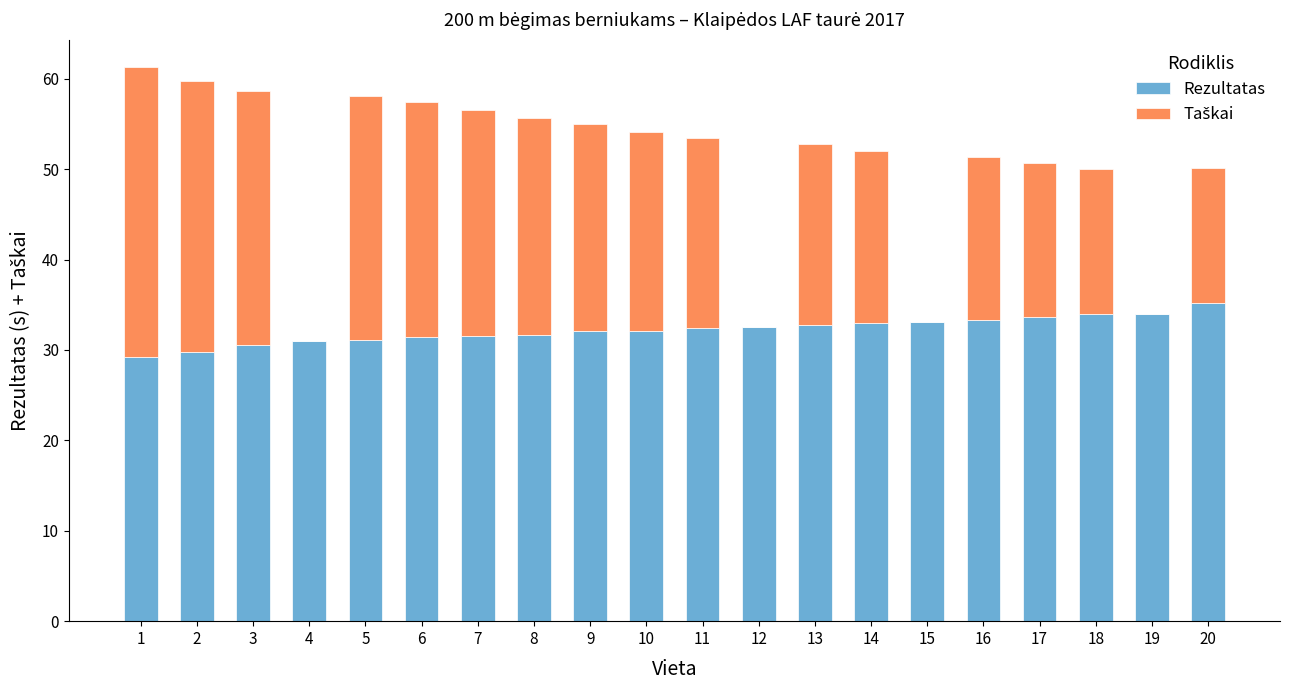

What is the total value across all series at 5?

58.1